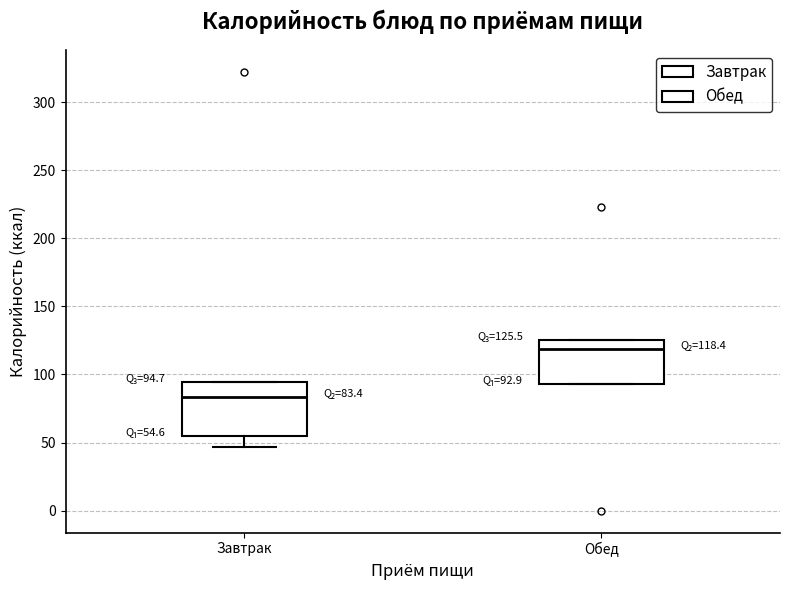

Which box's median line is the lowest?

Завтрак